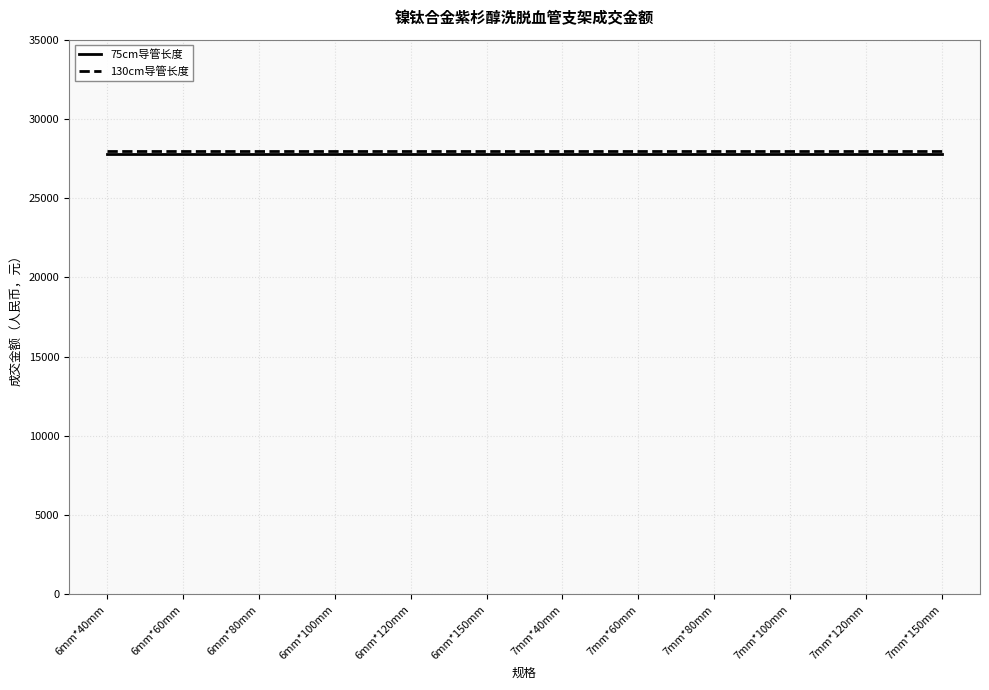

What is the spread (max minus min) of values at 7mm*120mm?

200